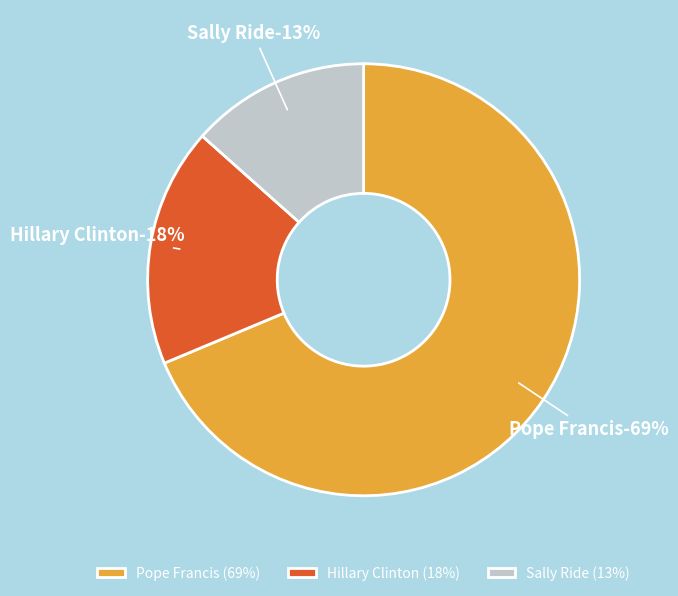

Combined, what portion of the pie is Sally Ride and Hillary Clinton?

31.3%